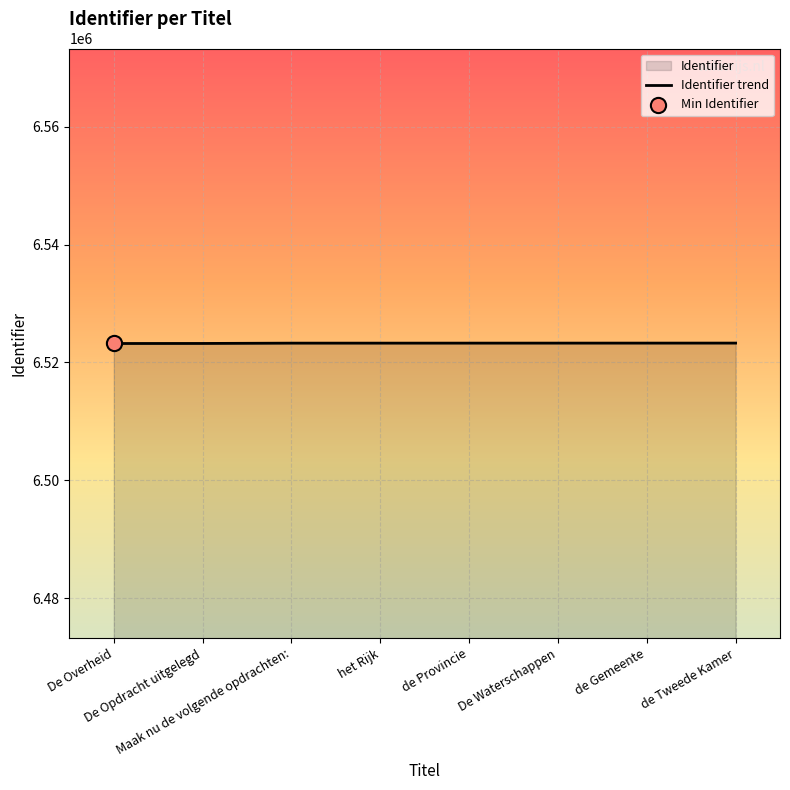

What is the change in value from Maak nu de volgende opdrachten: to het Rijk?

+1